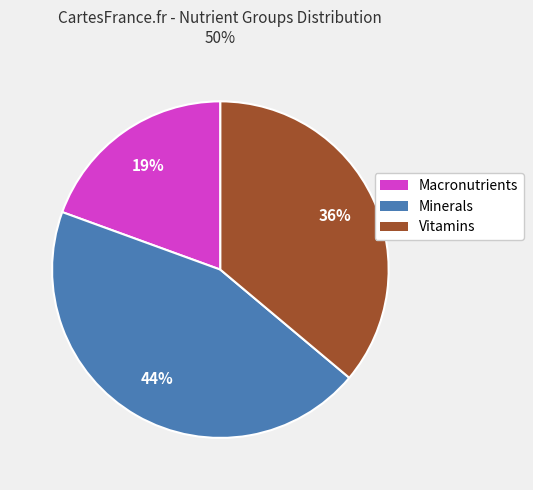

Which slice is the smallest?

Macronutrients